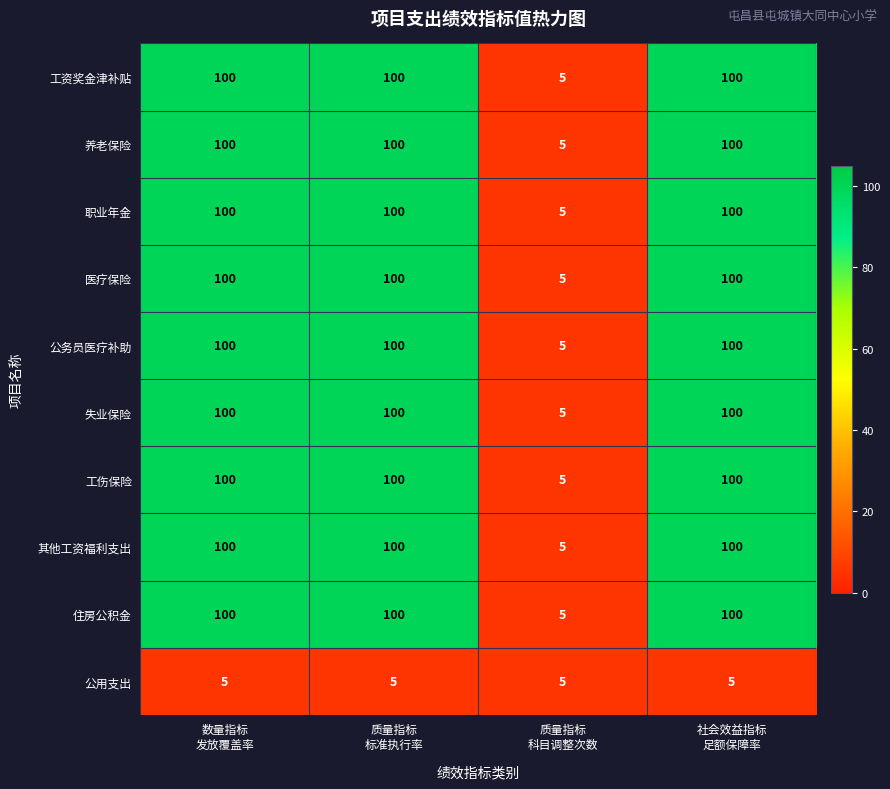

What is the sum of all 工伤保险 values?

305